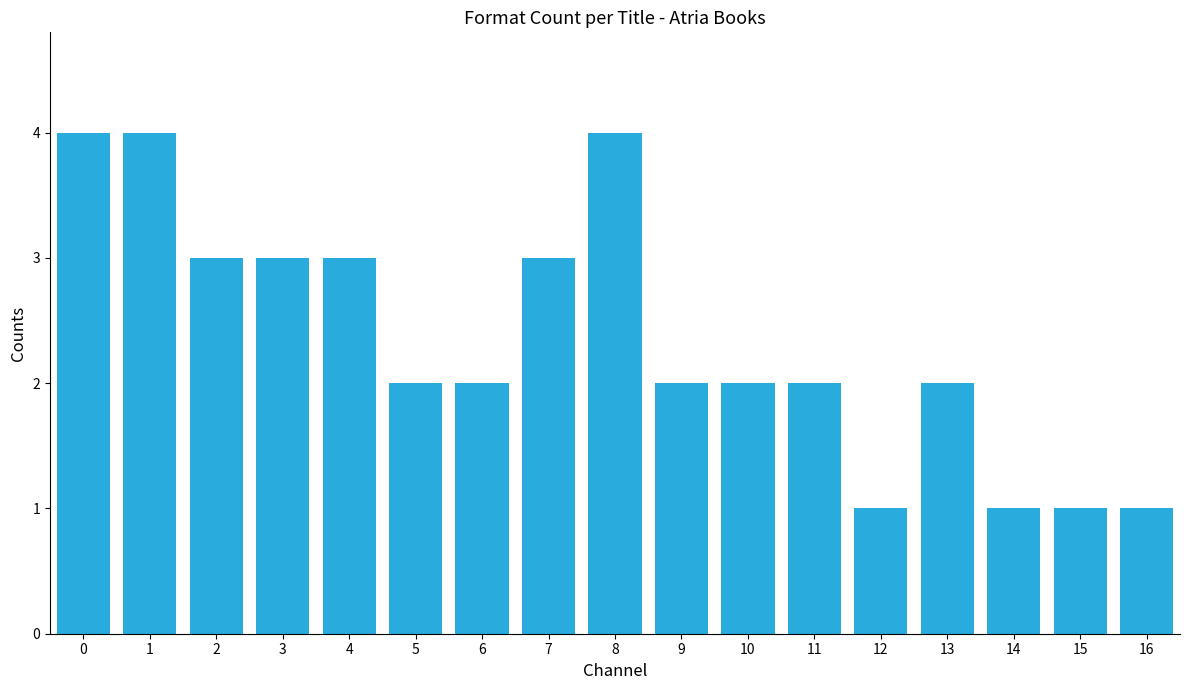

What is the value of the 5th bar from the left?

3